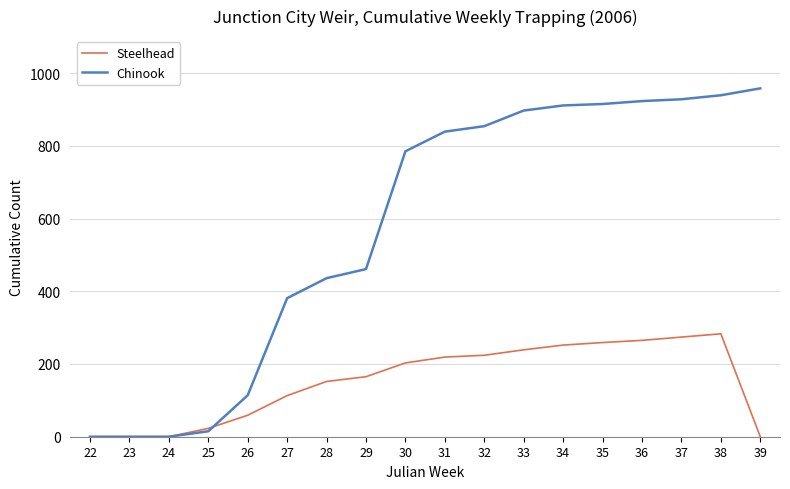

What is the maximum value shown in the chart?

958